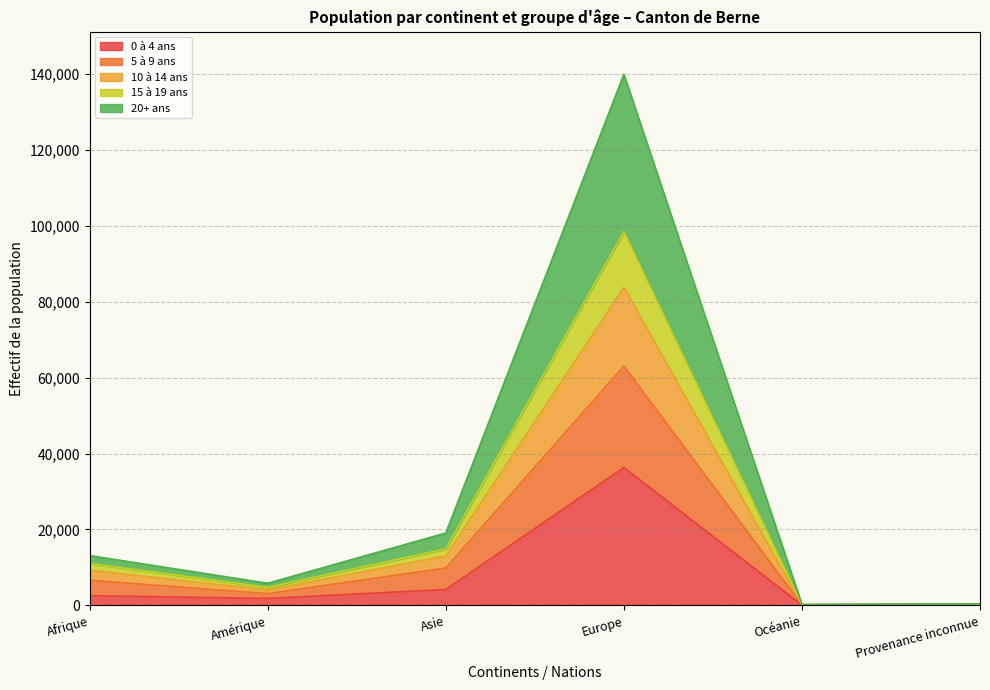

Count the number of categories in the chart.

6